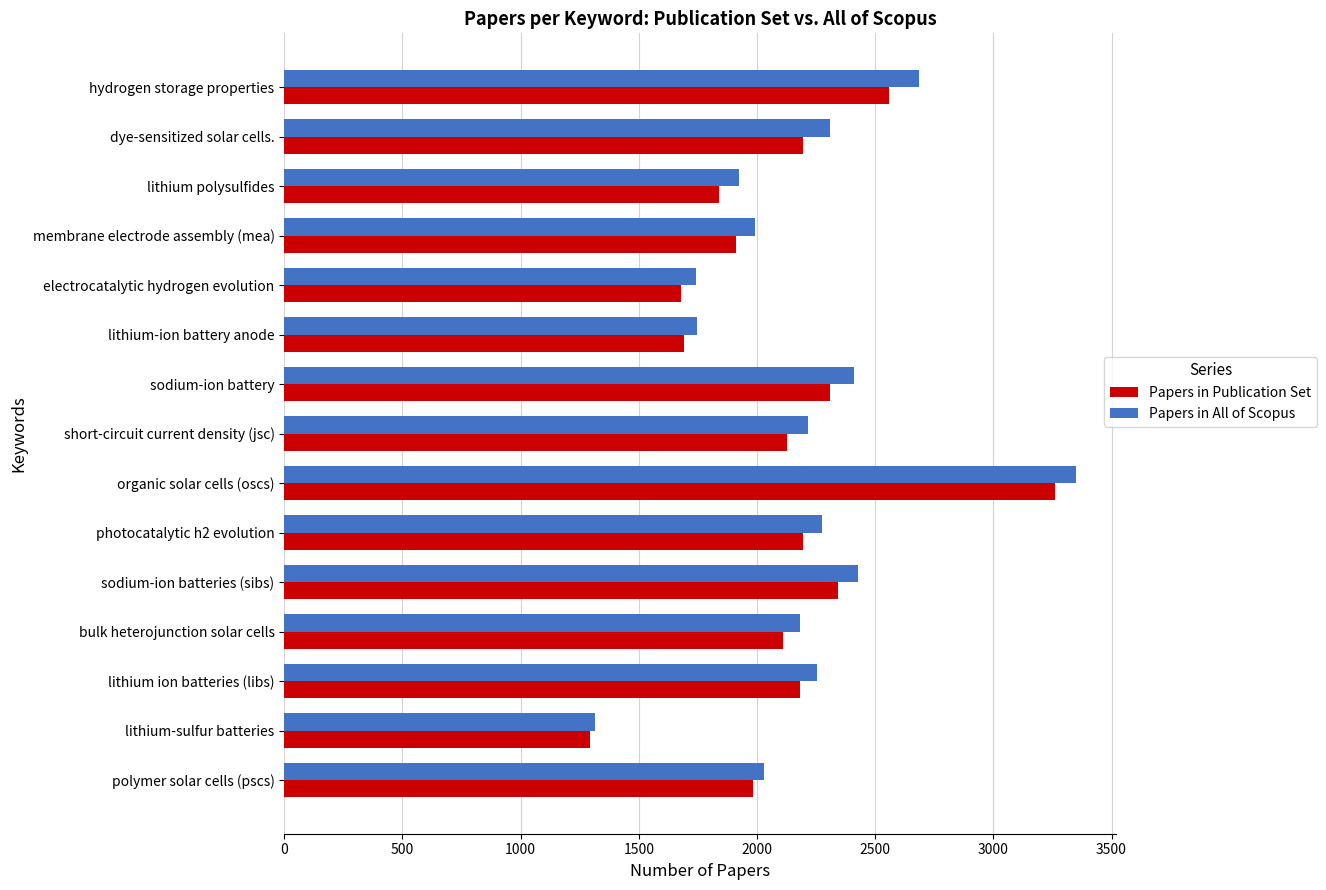

The Papers in Publication Set series shows 2307 at sodium-ion battery. True or false?

True